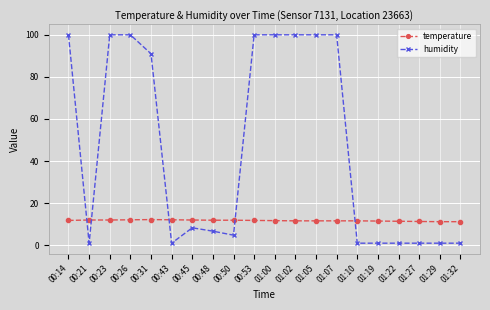

What is the average value of the temperature series?

11.7